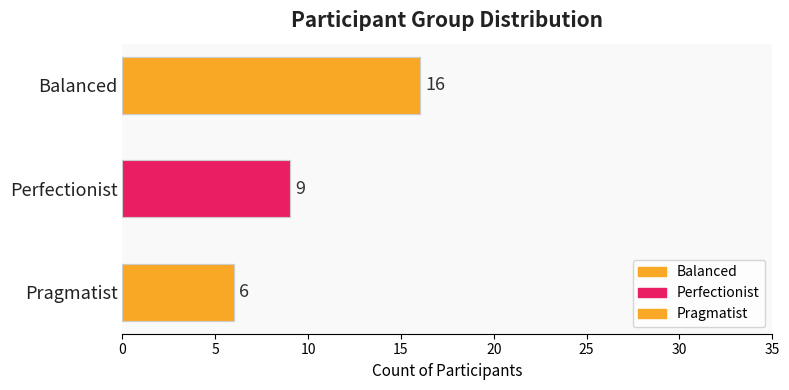

Are the bars grouped side by side (vs. stacked)?

No